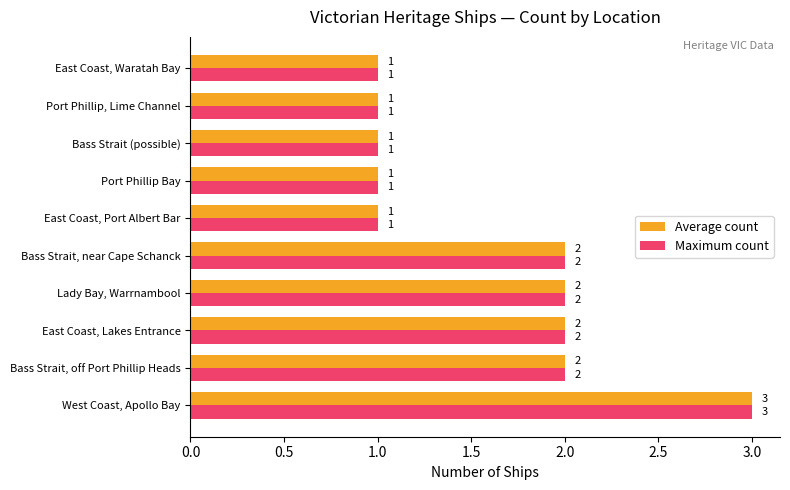

What is the sum of the Average count values at East Coast, Port Albert Bar and West Coast, Apollo Bay?

4